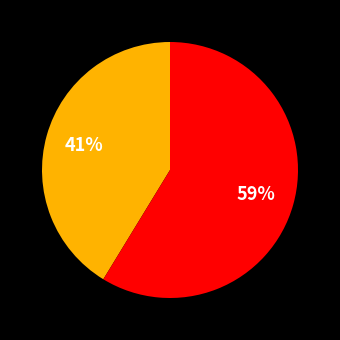

Is there a majority slice in this chart?

Yes